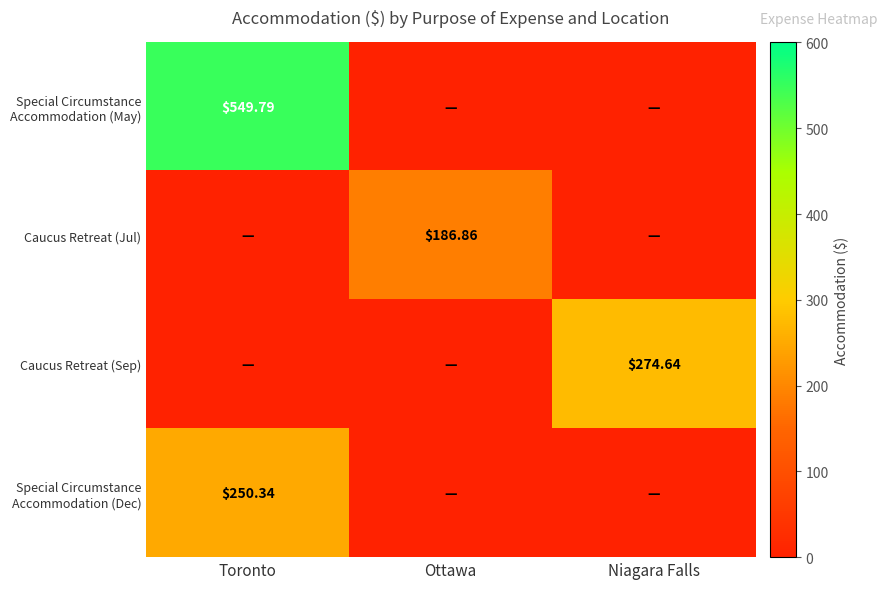

Which has a higher value, Toronto or Ottawa?

Toronto